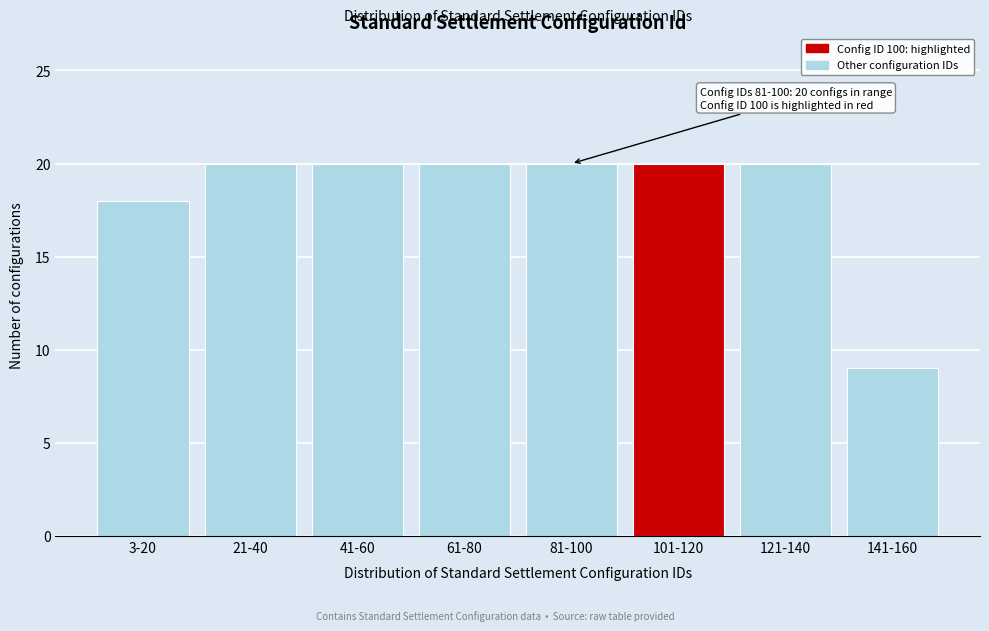

Reading left to right, list all the values displayed in this chart.

18	20	20	20	20	20	20	9